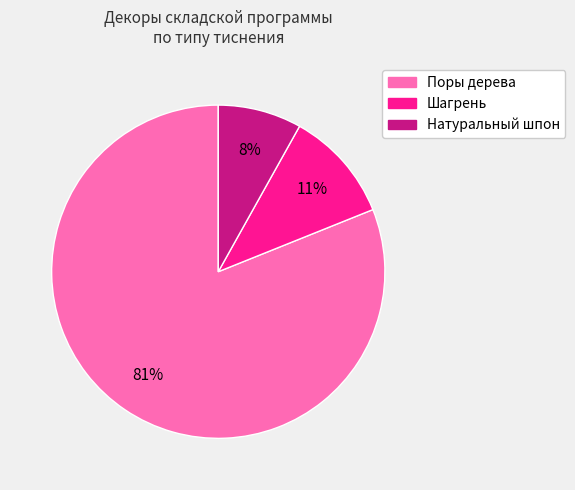

To the nearest percent, what is the difference between the Шагрень and Натуральный шпон slice percentages?

3%